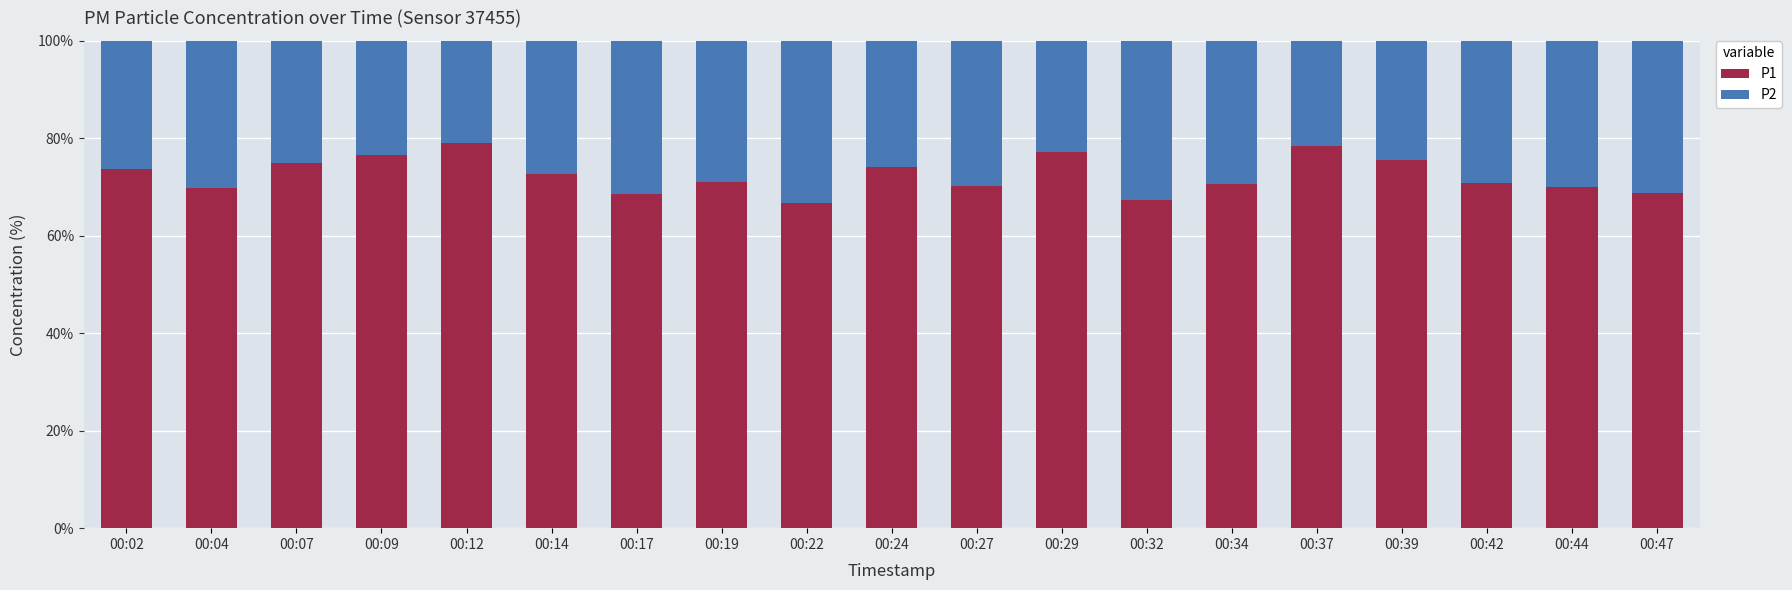

Where does the P1 series first go above 70?

00:02